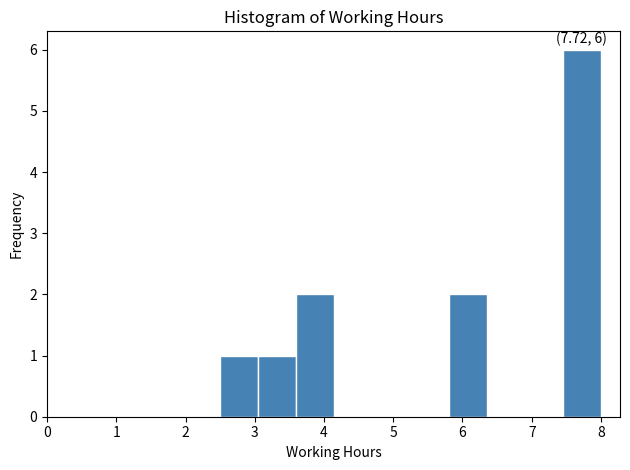

Which range on the x-axis has the tallest bar?

7.45 to 8.00